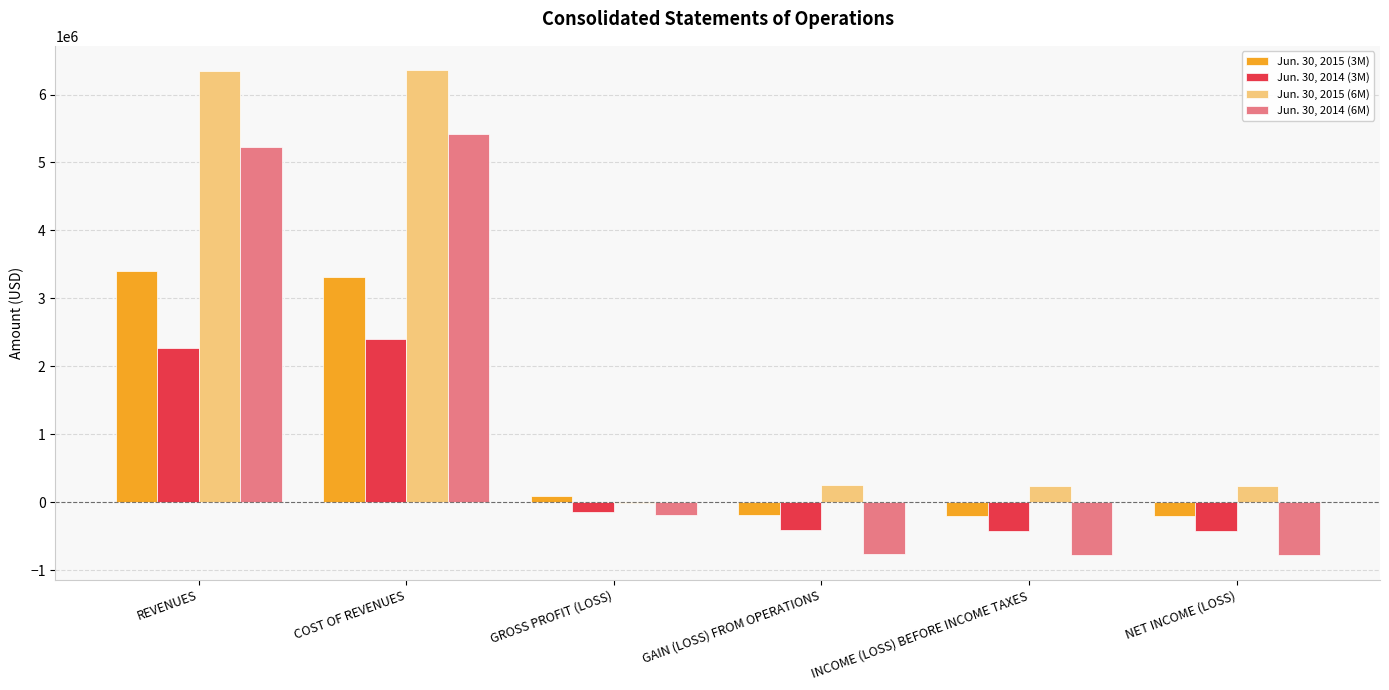

How many data points in Jun. 30, 2014 (3M) are above -138857?

2